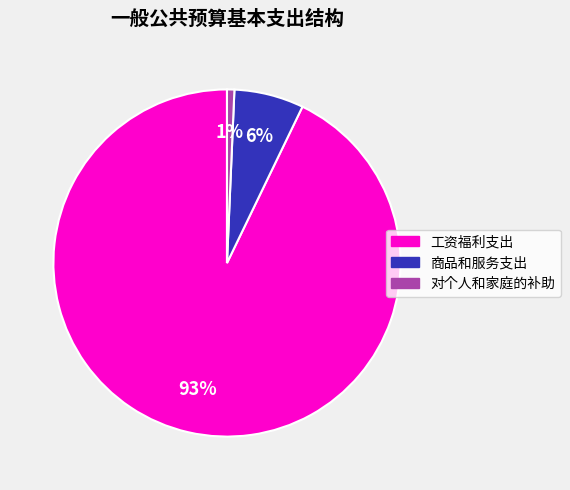

Do 工资福利支出 and 商品和服务支出 together represent more than half of the pie?

Yes